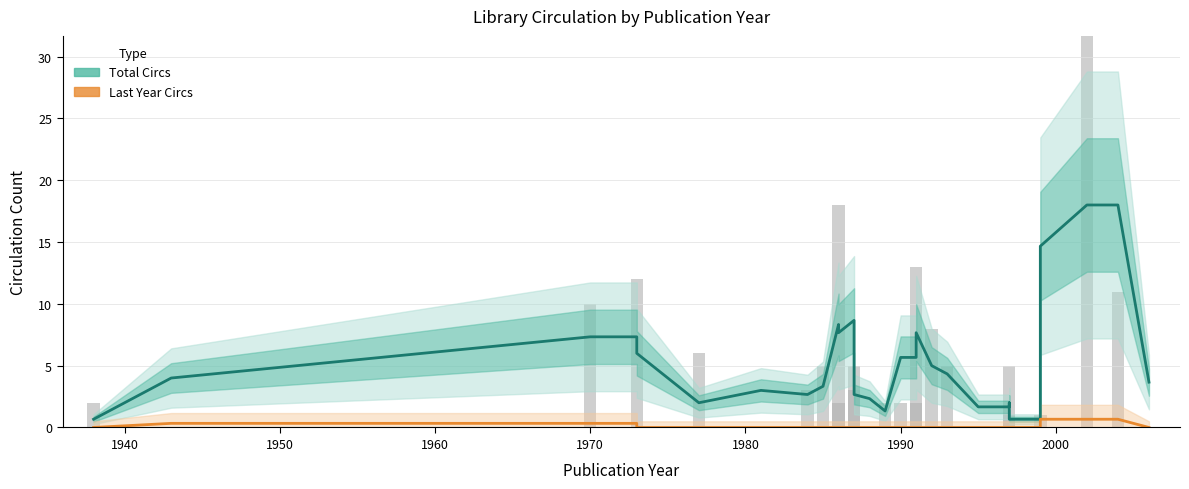

What is the difference between the maximum and minimum values in the Total Circs series?

17.3